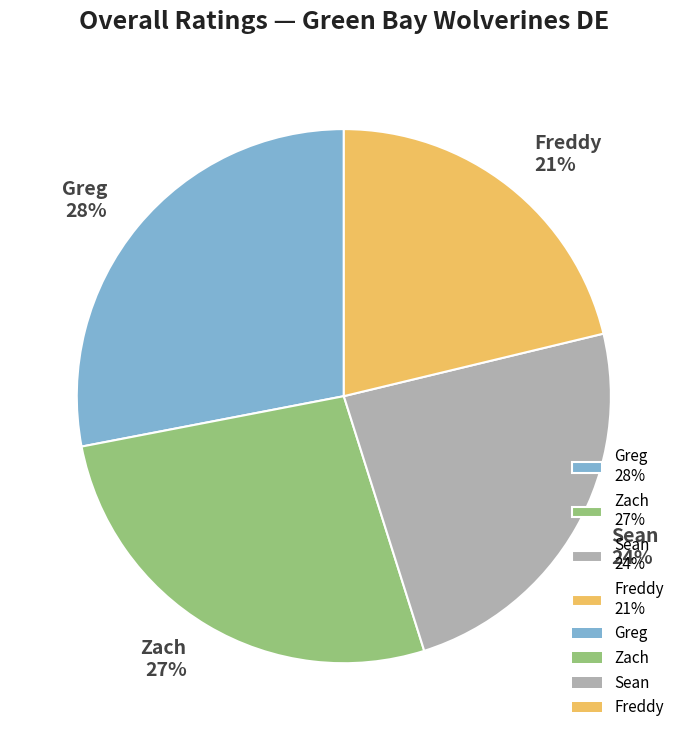

How many slices are in this pie chart?

4